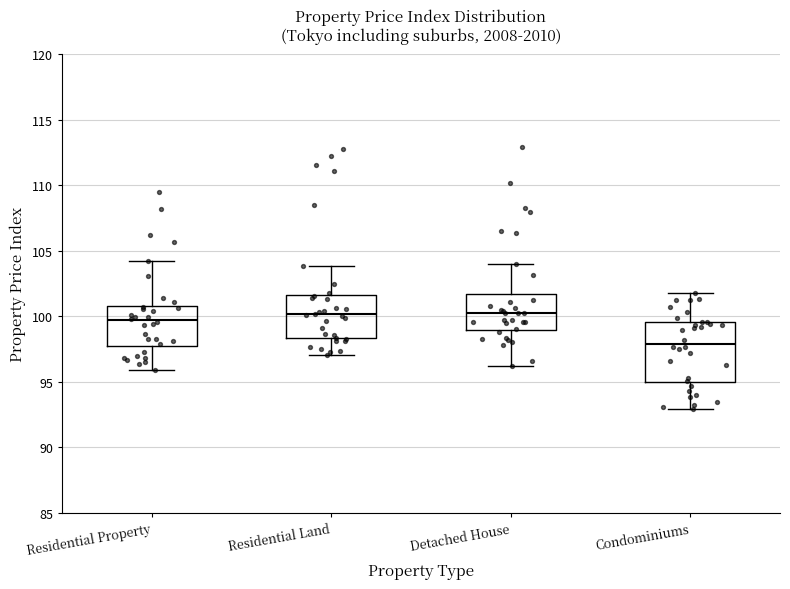

Reading left to right, transcribe this box plot: for each box, give where its median line is, the range the box spans, and where its two whiskers end, as read against the y-axis. The values are not printed on the chart, so give them approximately, as read against the axis.

Residential Property: median 99.5, box 97.5 to 101.0, whiskers 96.0 to 104.0
Residential Land: median 100.0, box 98.5 to 101.5, whiskers 97.0 to 104.0
Detached House: median 100.0, box 99.0 to 101.5, whiskers 96.0 to 104.0
Condominiums: median 98.0, box 95.0 to 99.5, whiskers 93.0 to 101.5